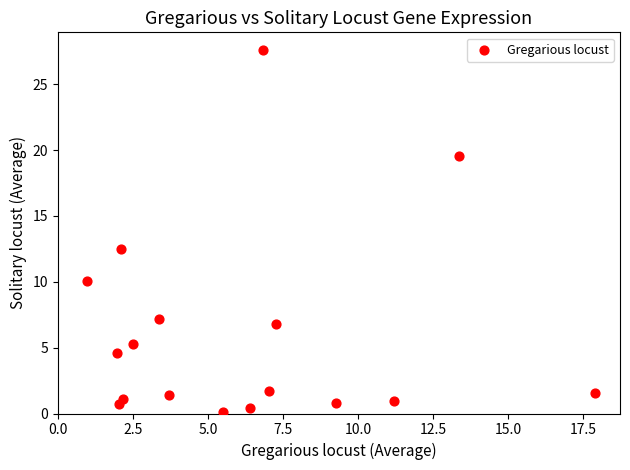

What is the range of Y values (max minus min)?

27.4